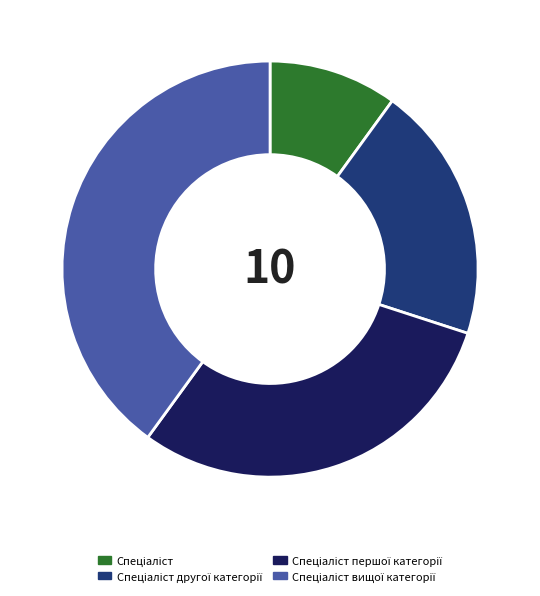

Is there a majority slice in this chart?

No